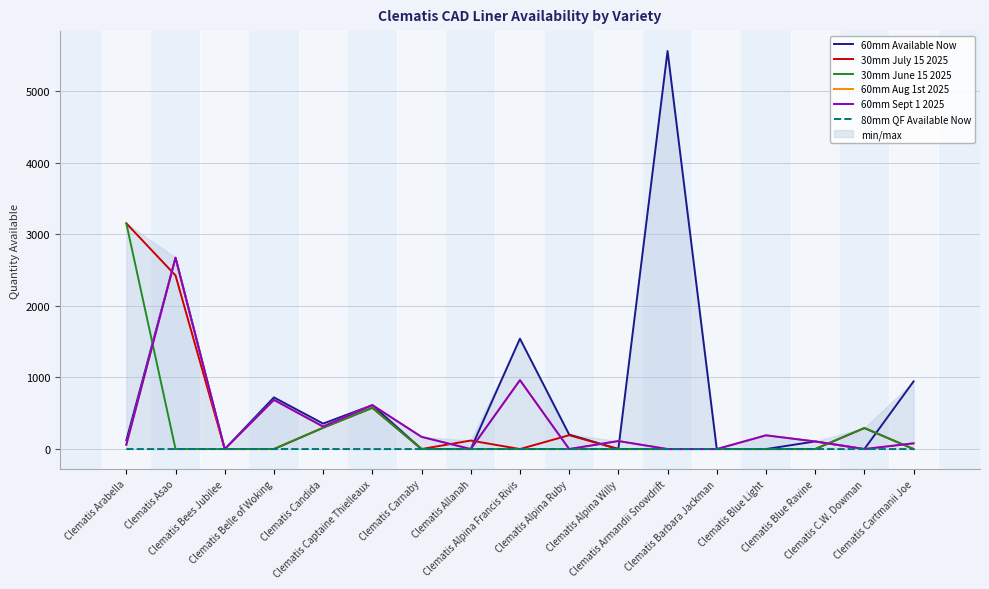

What is the average value of the 60mm Sept 1 2025 series?

351.2